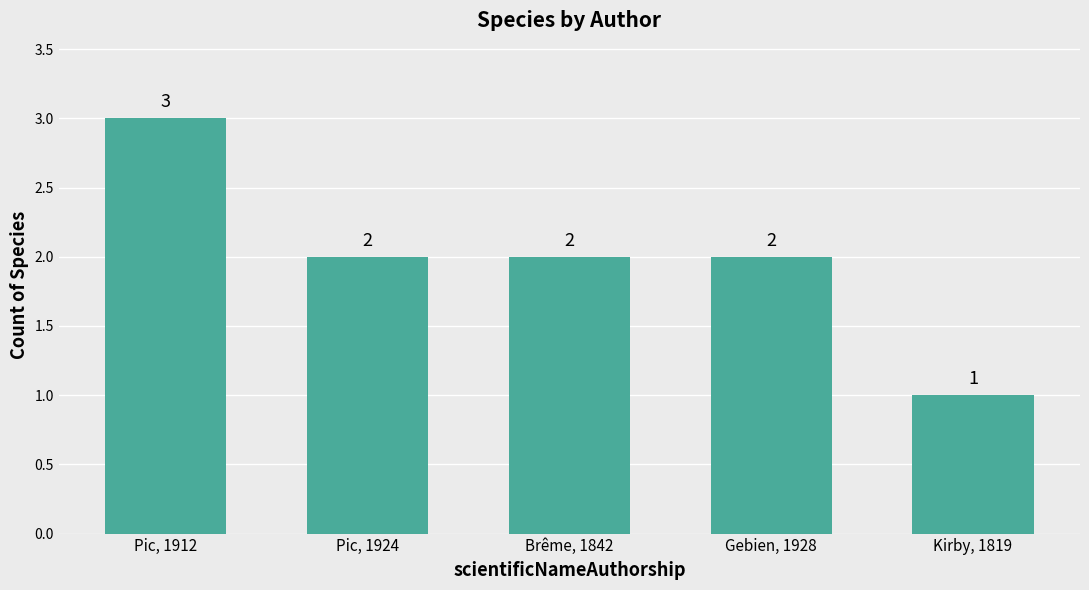

What is the difference between the maximum and second lowest values?

1